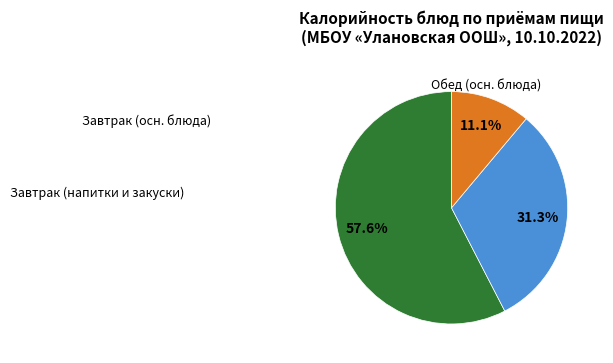

Does any single category account for the majority?

Yes